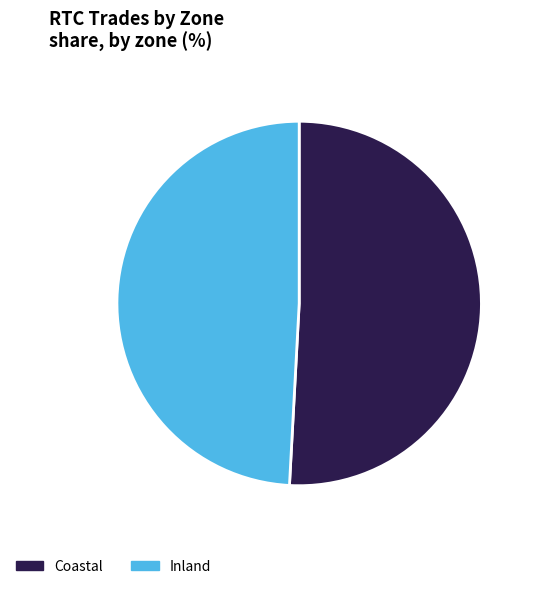

Between Coastal and Inland, which is larger?

Coastal